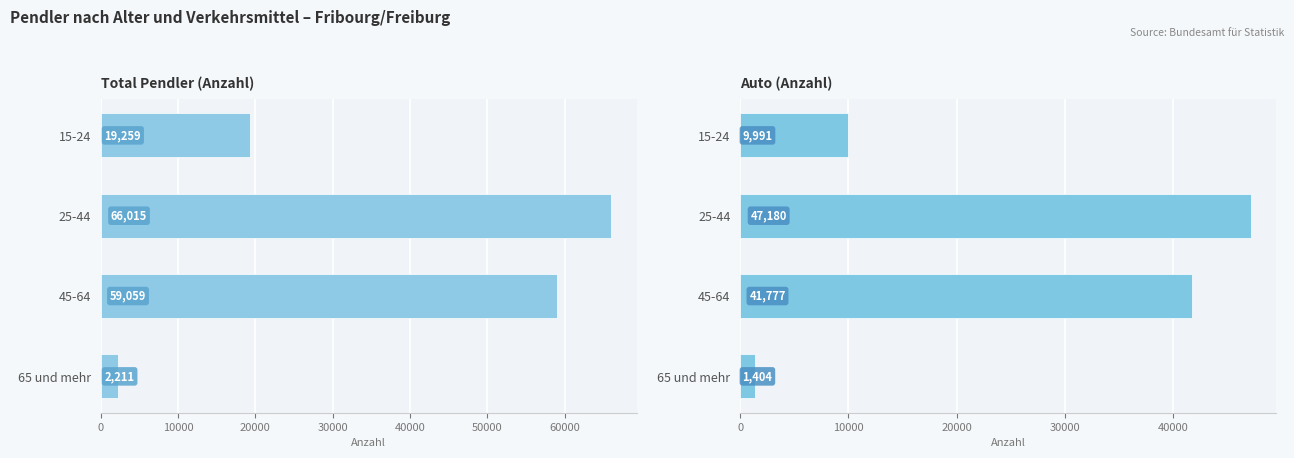

Count the number of categories in the chart.

4